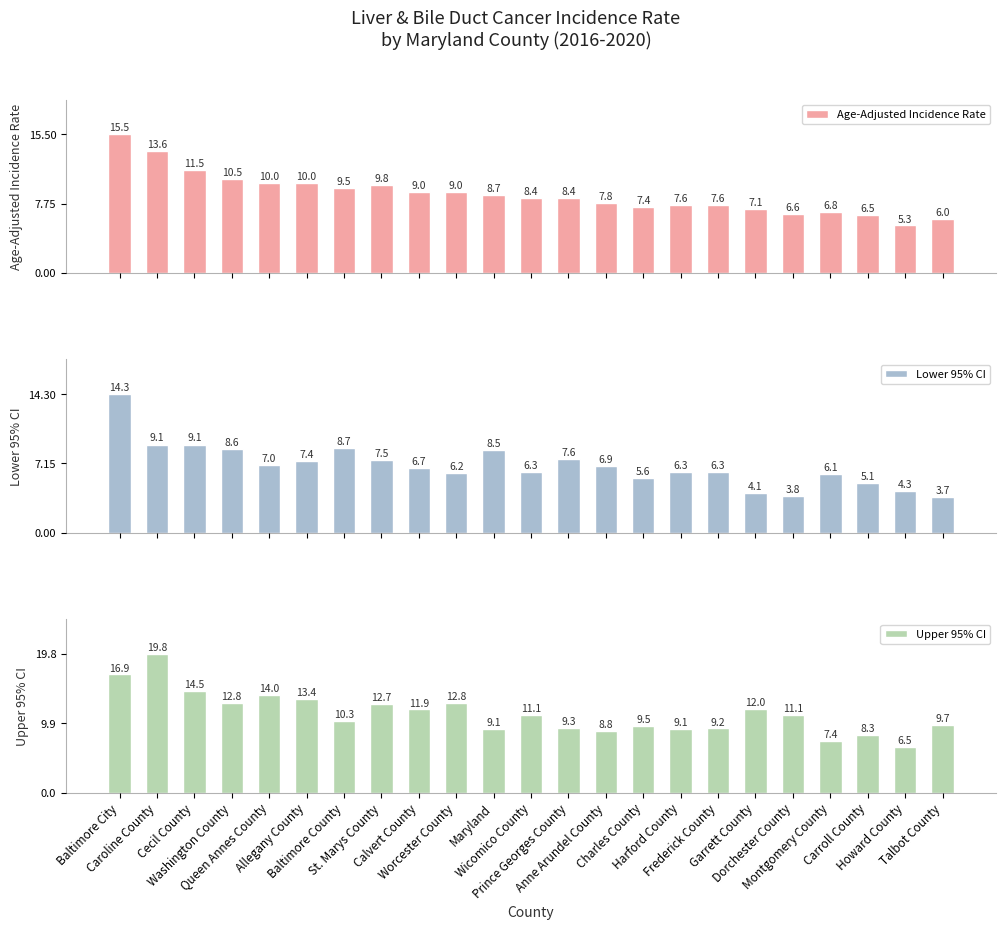

The Lower 95% CI series shows 3.1 at Carroll County. True or false?

False